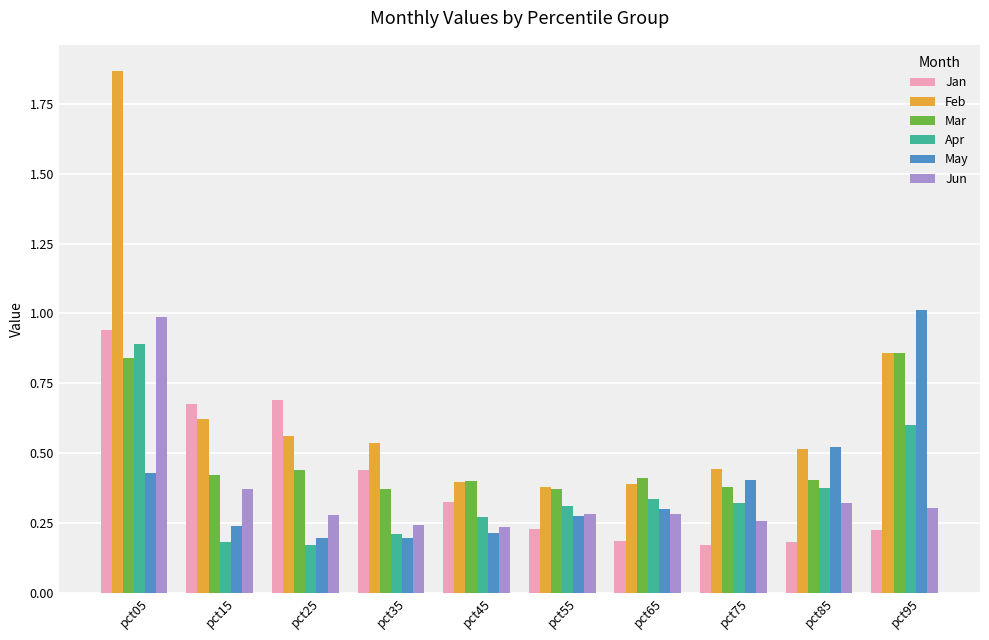

What is the total value across all series at pct55?

1.8